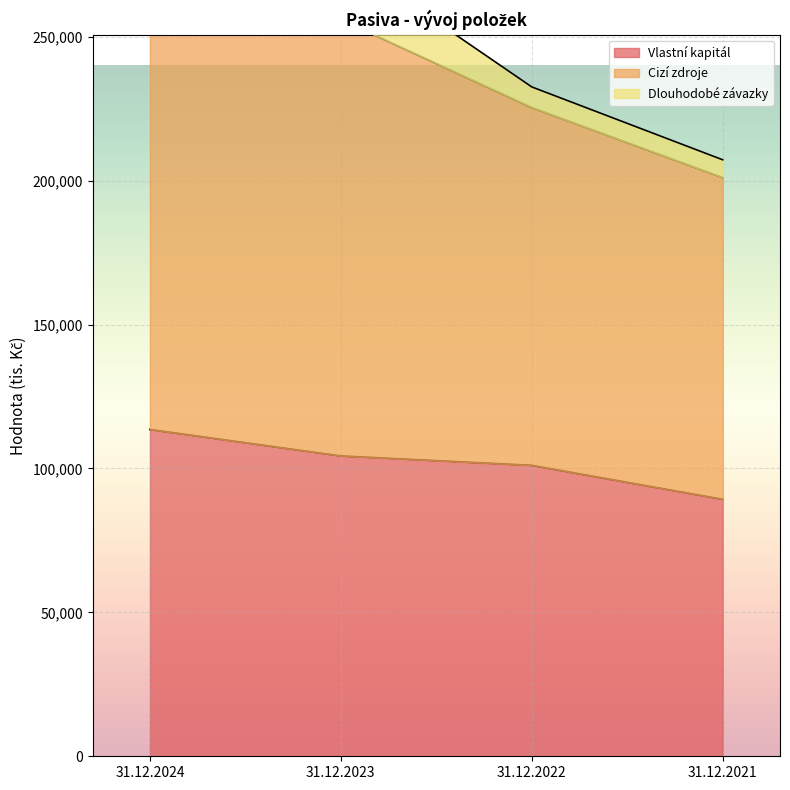

At which label does Vlastní kapitál reach its peak?

31.12.2024